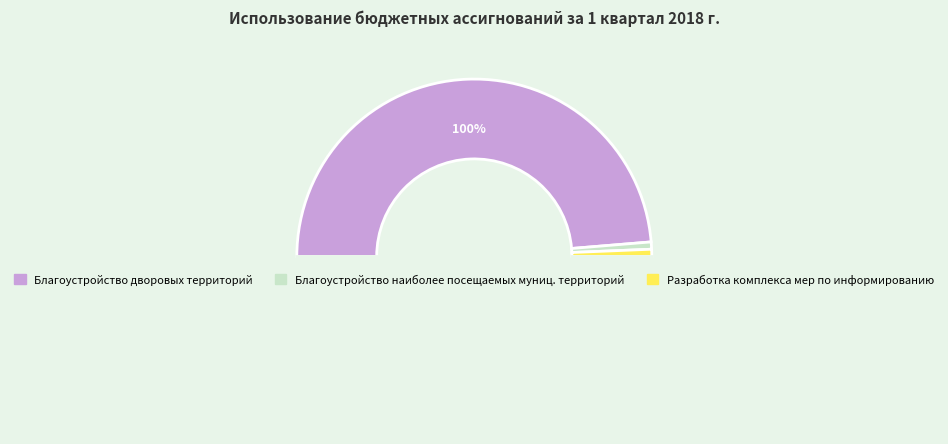

Does any single category account for the majority?

Yes